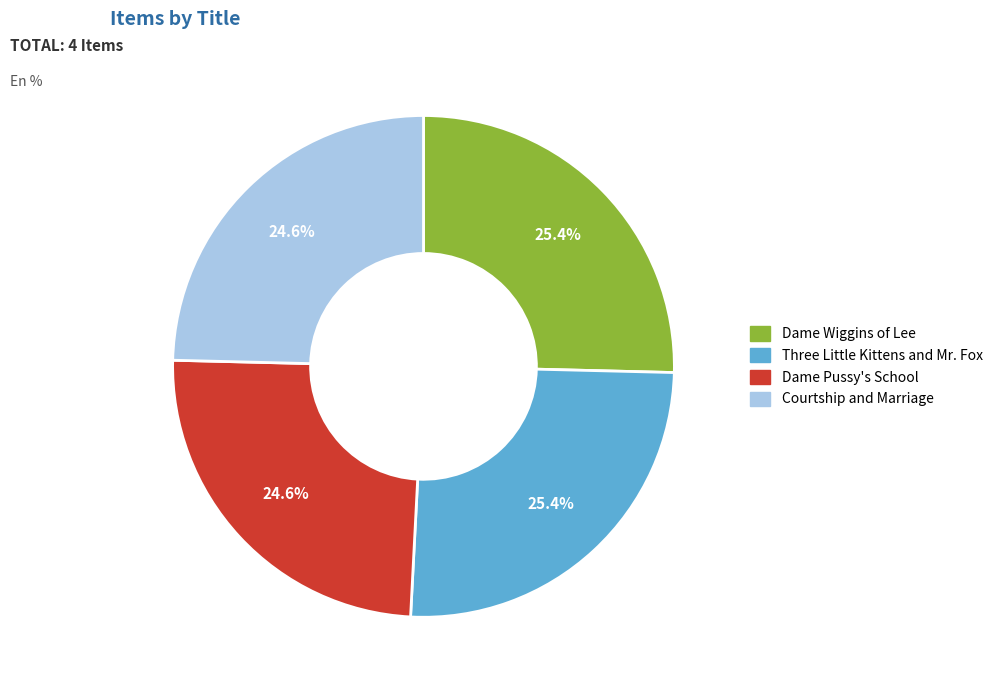

Between Dame Wiggins of Lee and Courtship and Marriage, which is larger?

Dame Wiggins of Lee